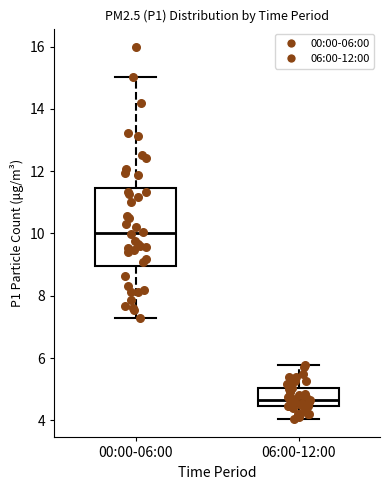

Reading left to right, read every box against the y-axis: the position of its median line, the range the box covers, and the ends of its whiskers. The values are not printed on the chart, so give them approximately, as read against the axis.

00:00-06:00: median 10.0, box 9.0 to 11.4, whiskers 7.4 to 15.0
06:00-12:00: median 4.6, box 4.4 to 5.0, whiskers 4.0 to 5.8